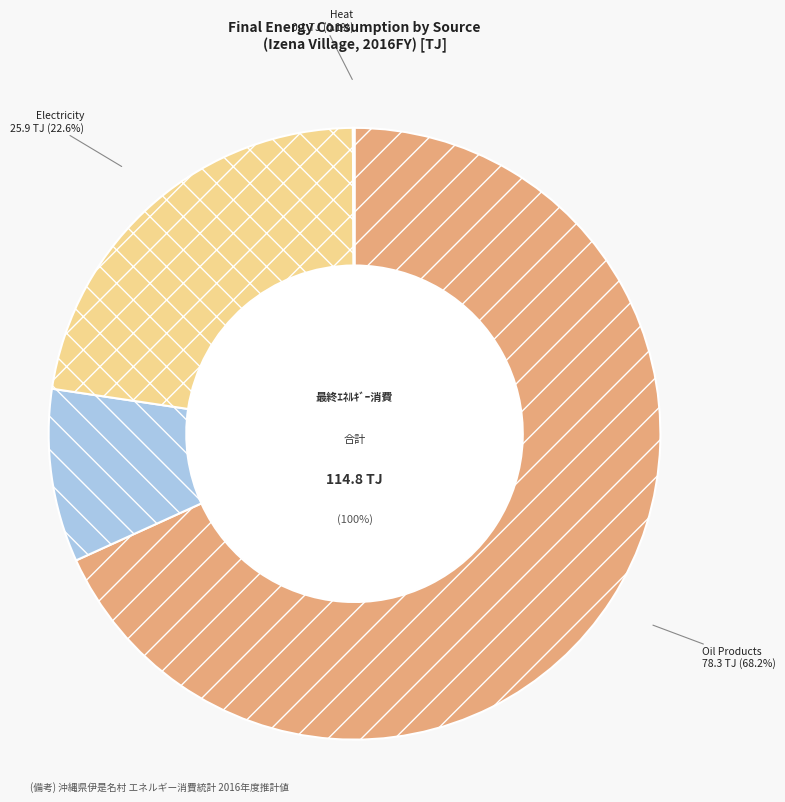

Is it true that Coal Products is 0% of the pie?

True